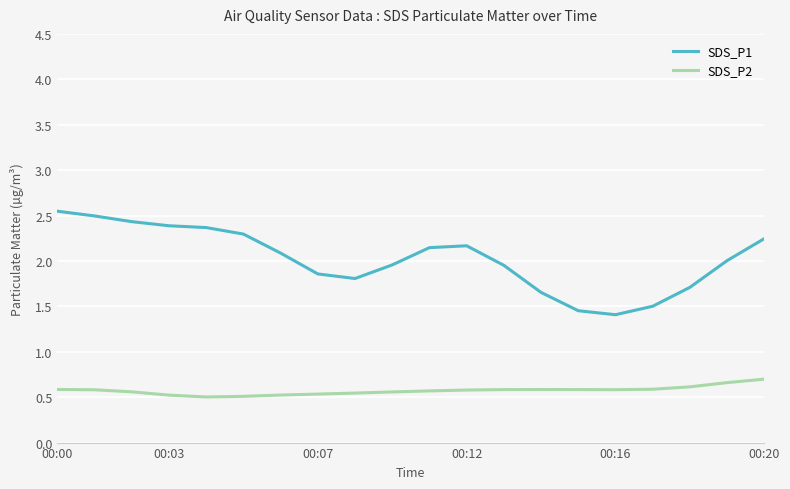

Which series has the largest range (max minus min)?

SDS_P1